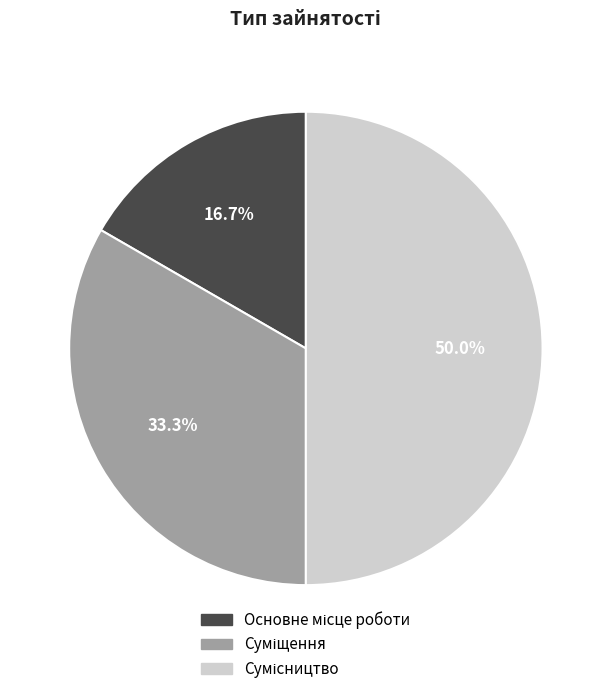

What is the ratio of the value at Суміщення to the value at Сумісництво?

0.7